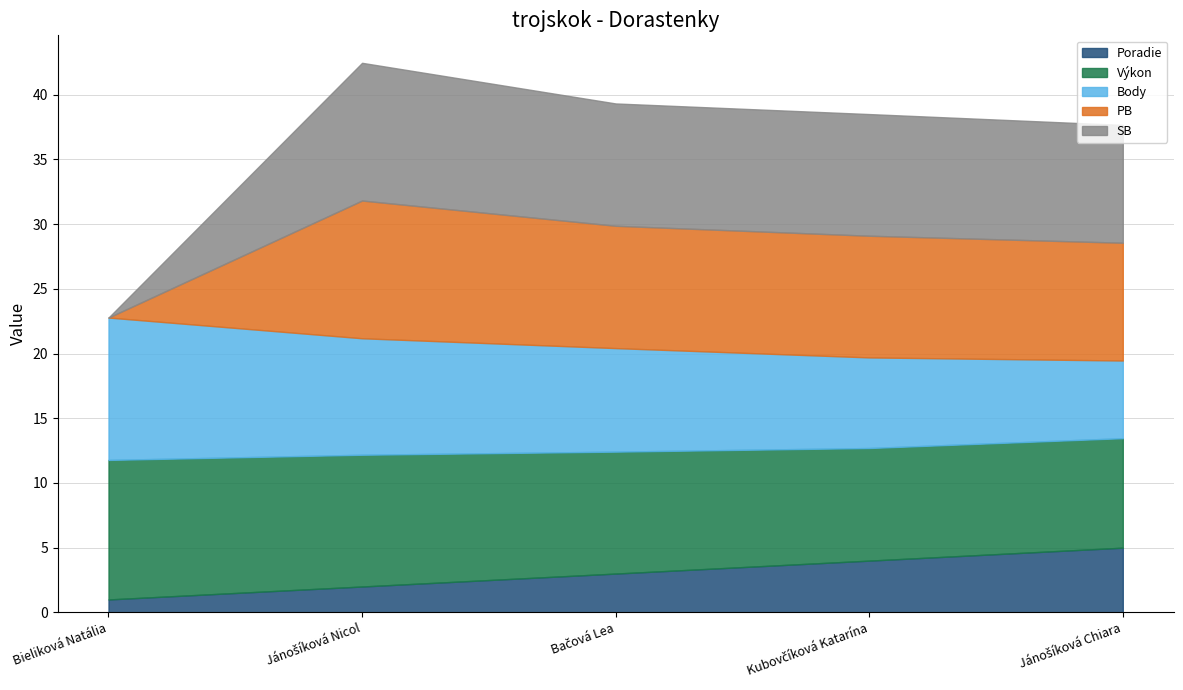

List the labels in order of Výkon value, largest first.

Bieliková Natália, Jánošíková Nicol, Bačová Lea, Kubovčíková Katarína, Jánošíková Chiara